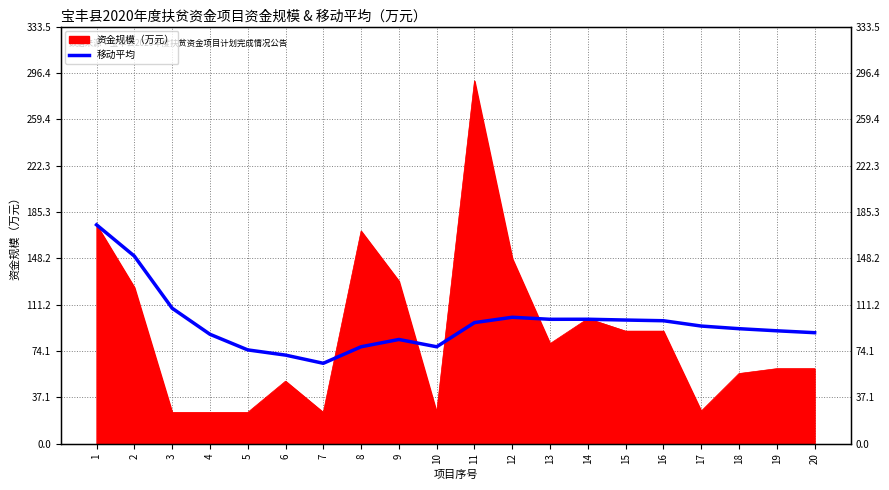

Is it true that the value at 8 is 139.3?

False